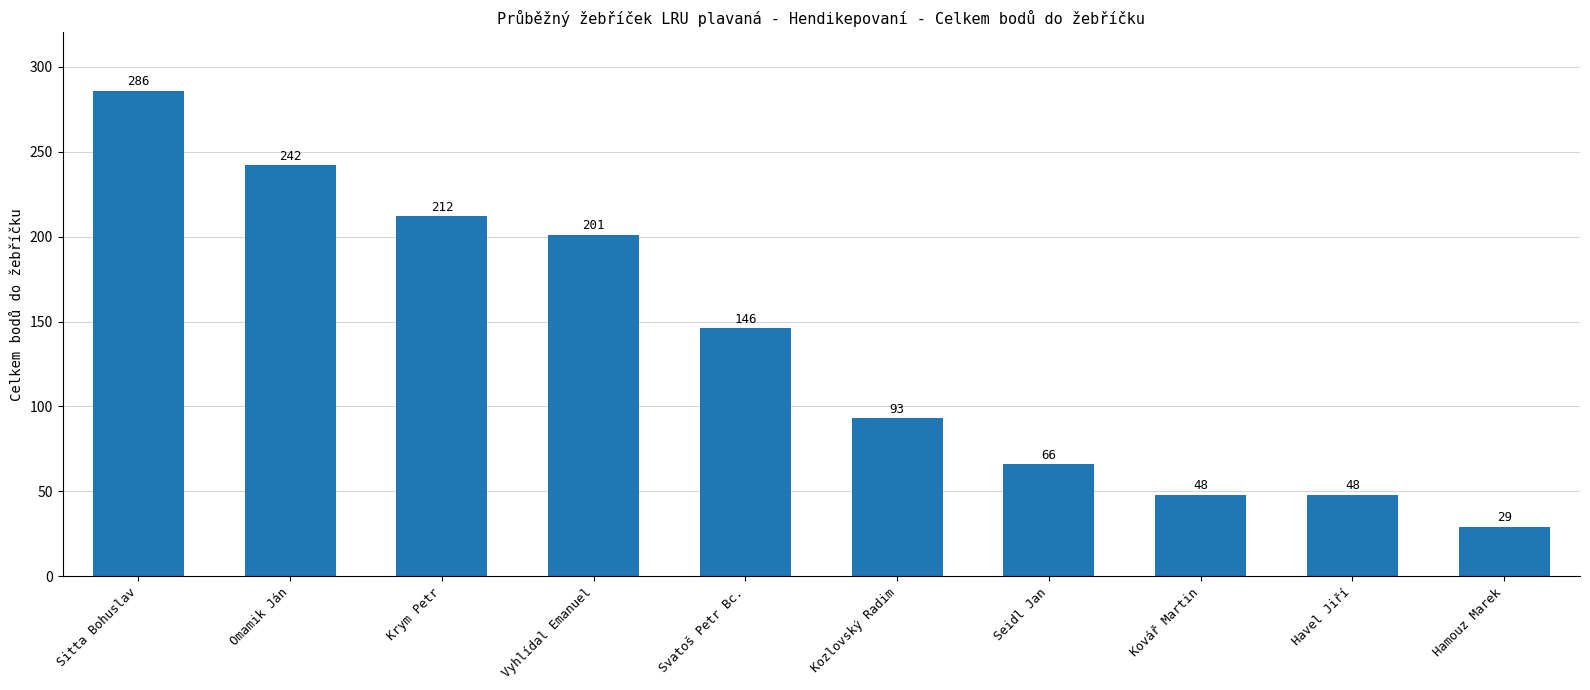

How many values are below 146?

5